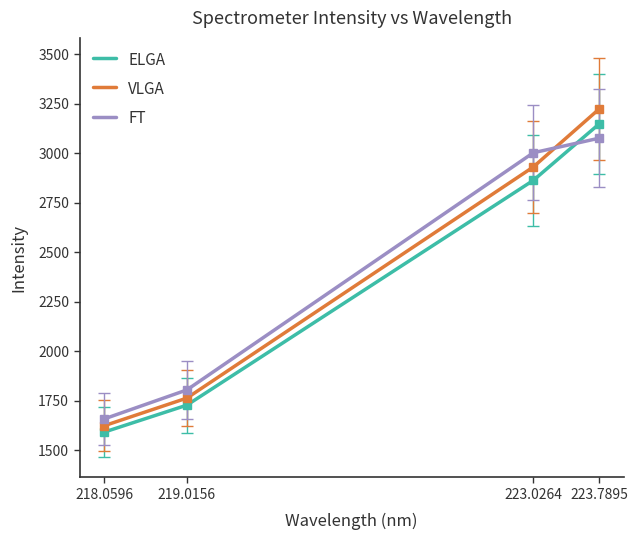

What is the minimum value shown in the chart?

1591.6